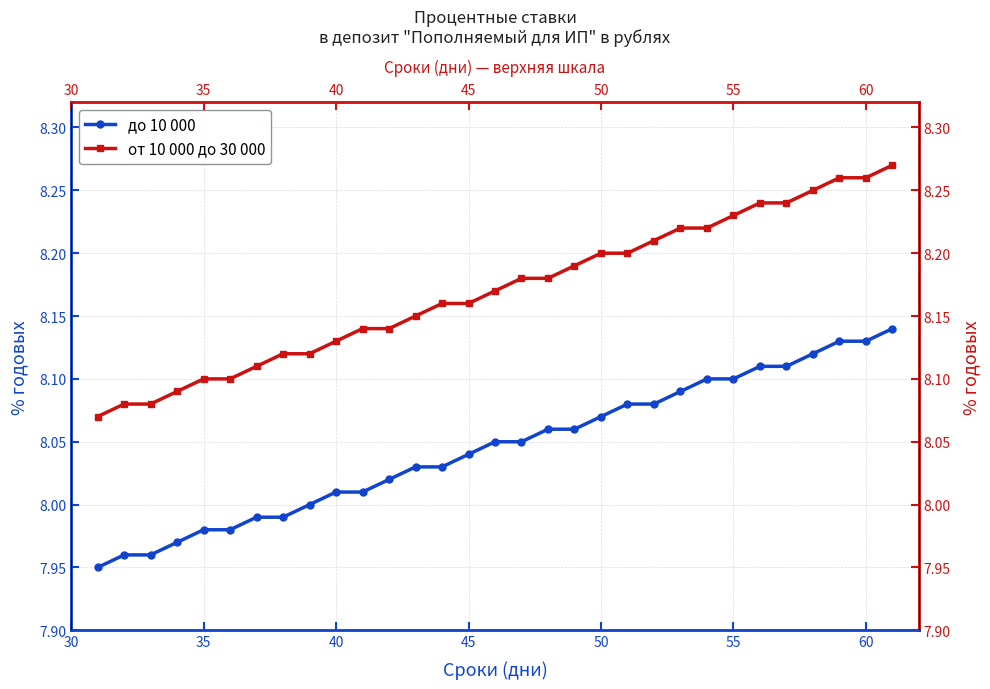

What is the highest value of the до 10 000 series?

8.1